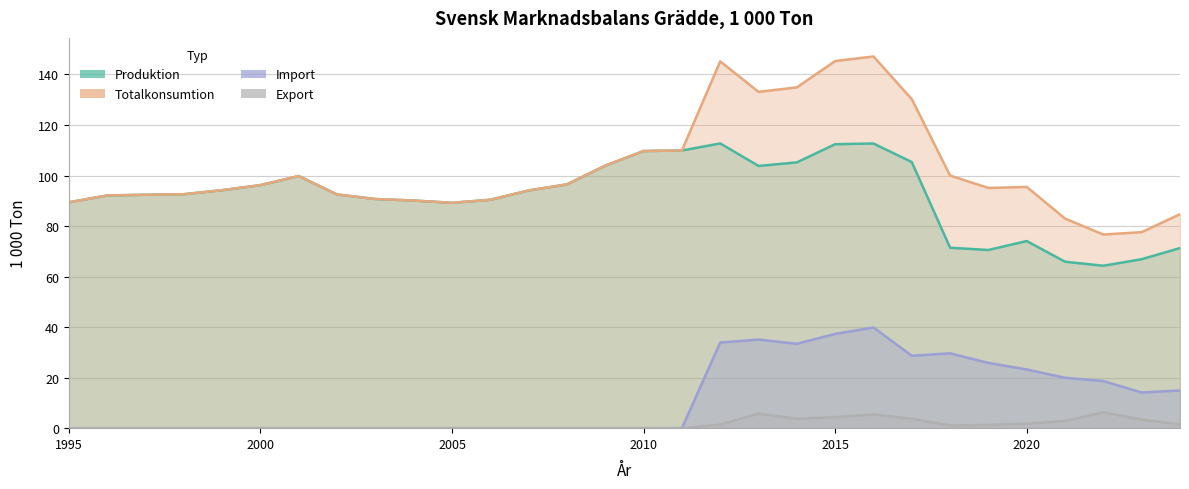

Is the value of Totalkonsumtion at 2001 greater than the value of Produktion at 2013?

No